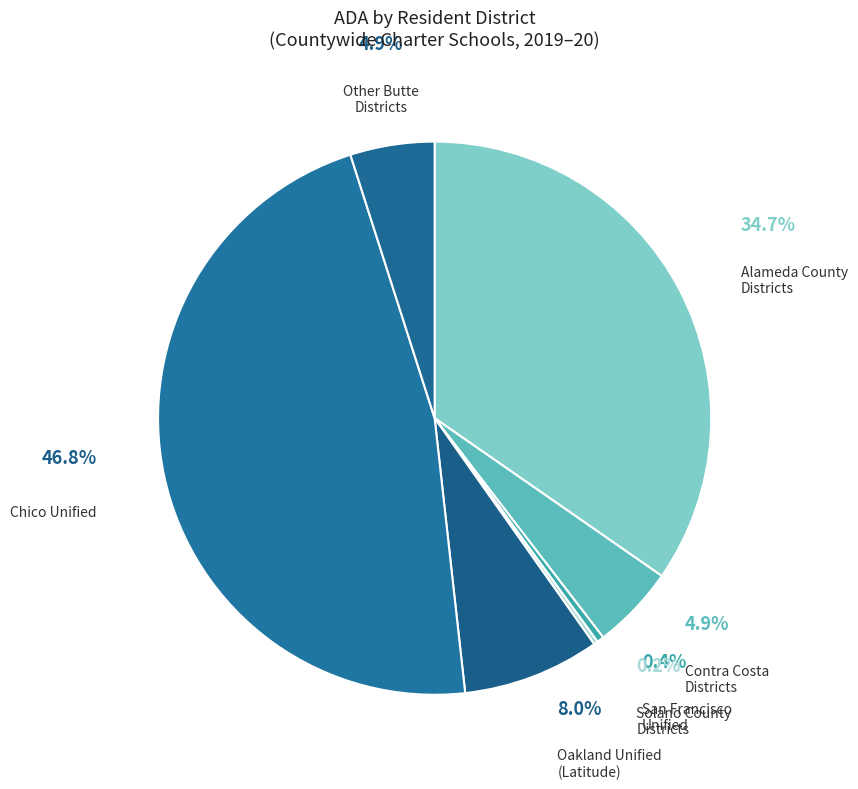

What is the largest slice in the pie chart?

Chico Unified